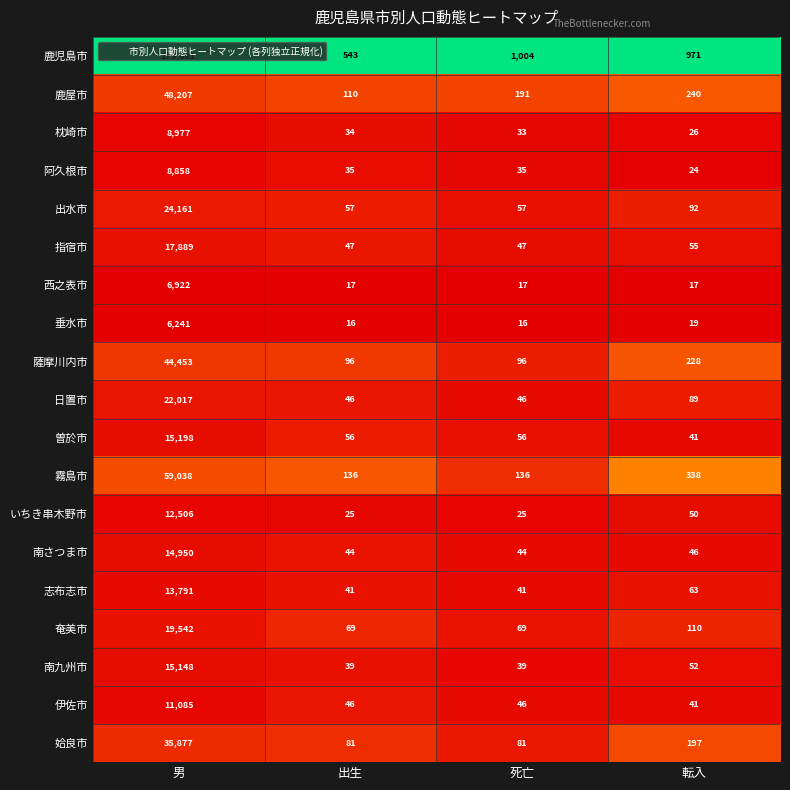

At which label does いちき串木野市 first exceed 50?

男